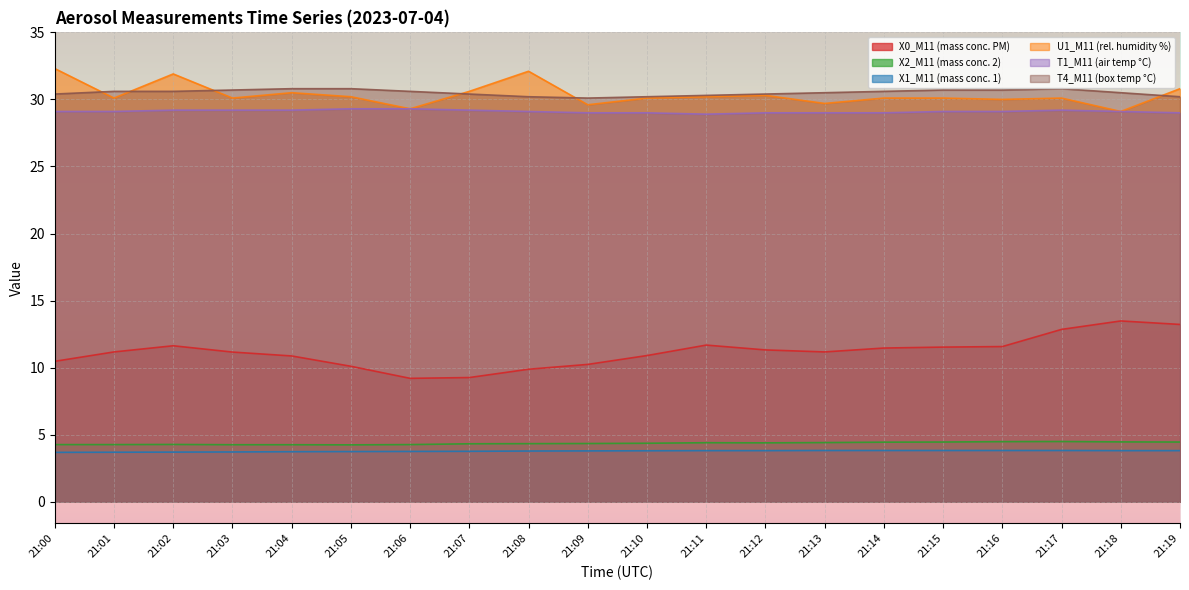

The X0_M11 (mass conc. PM) series shows 14.8 at 21:07. True or false?

False